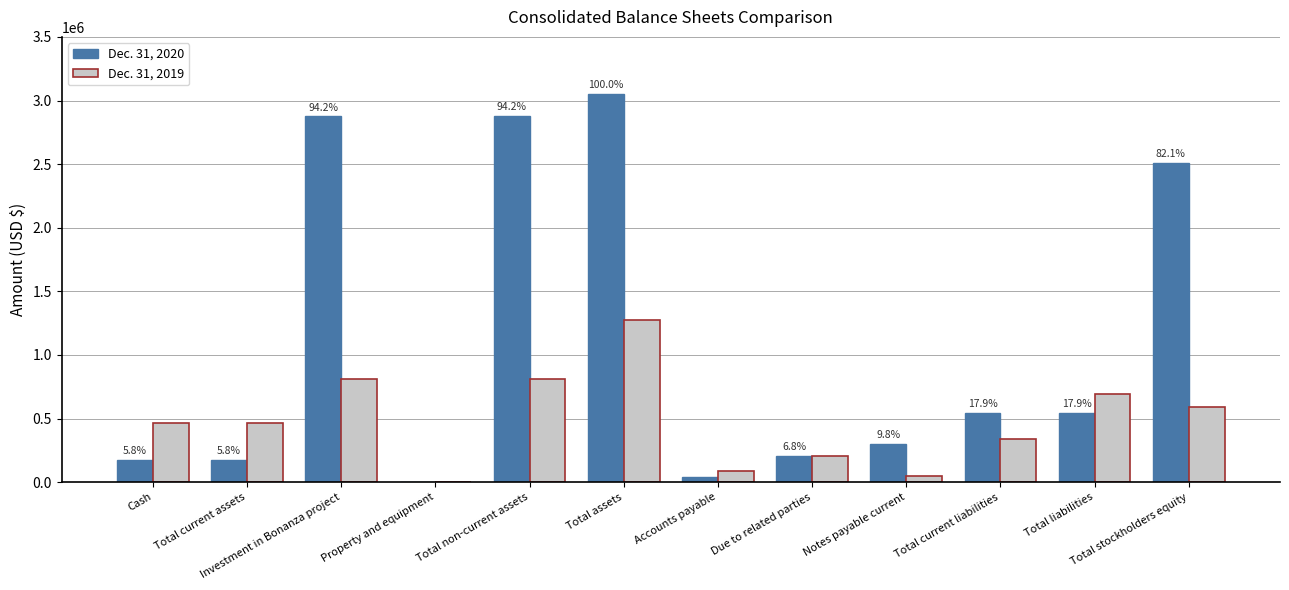

At which category is the sum across all series the highest?

Total assets